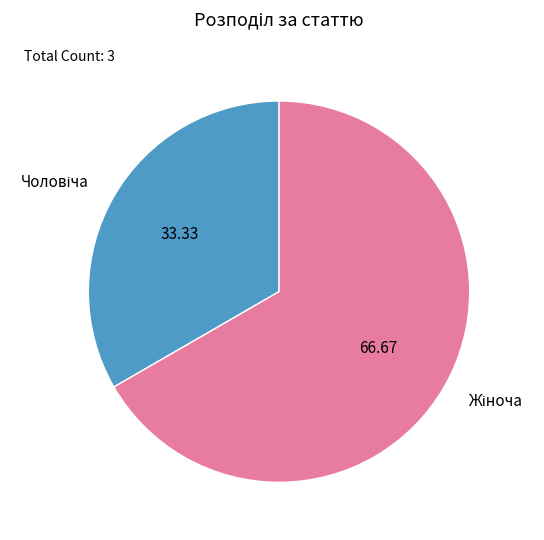

Does any single category account for the majority?

Yes